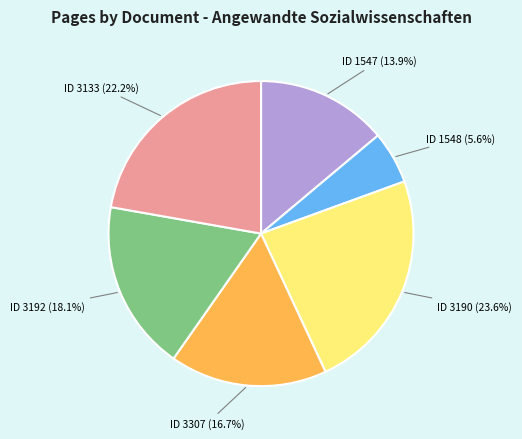

What portion of the pie excludes ID 1548 (5.6%)?

94.4%